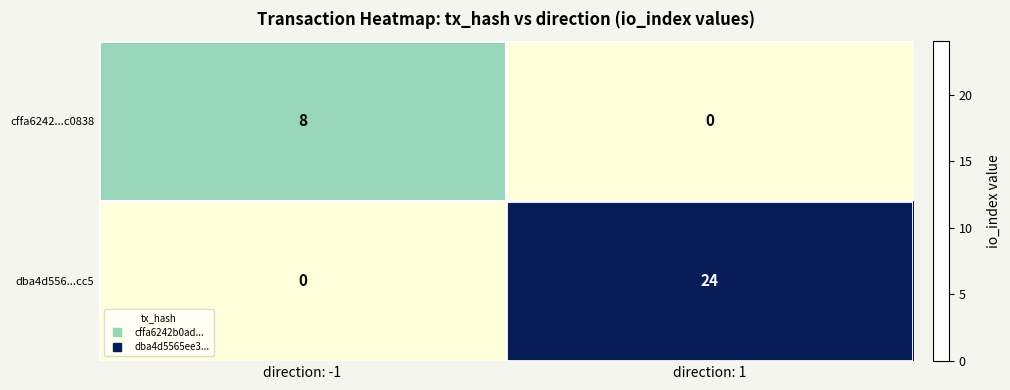

What is the total value across all series at direction: 1?

24